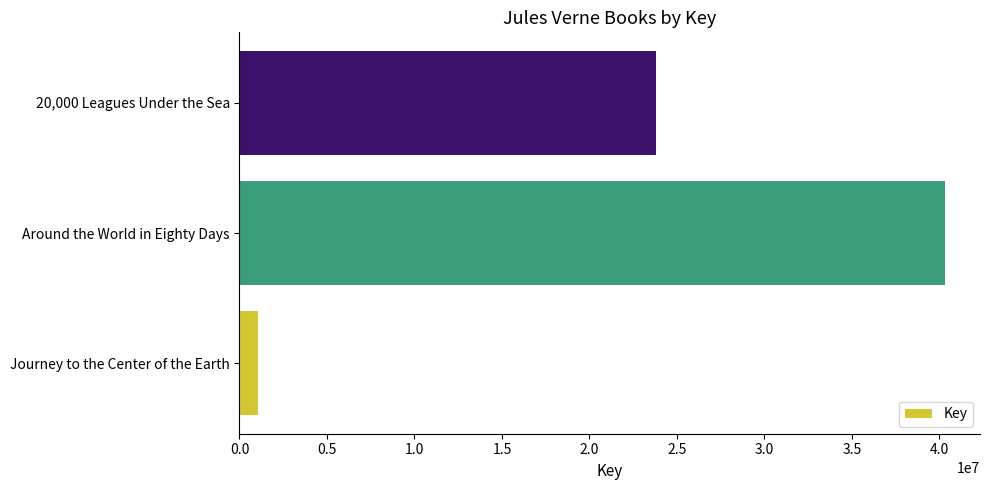

What is the change in value from Around the World in Eighty Days to 20,000 Leagues Under the Sea?

-16475591